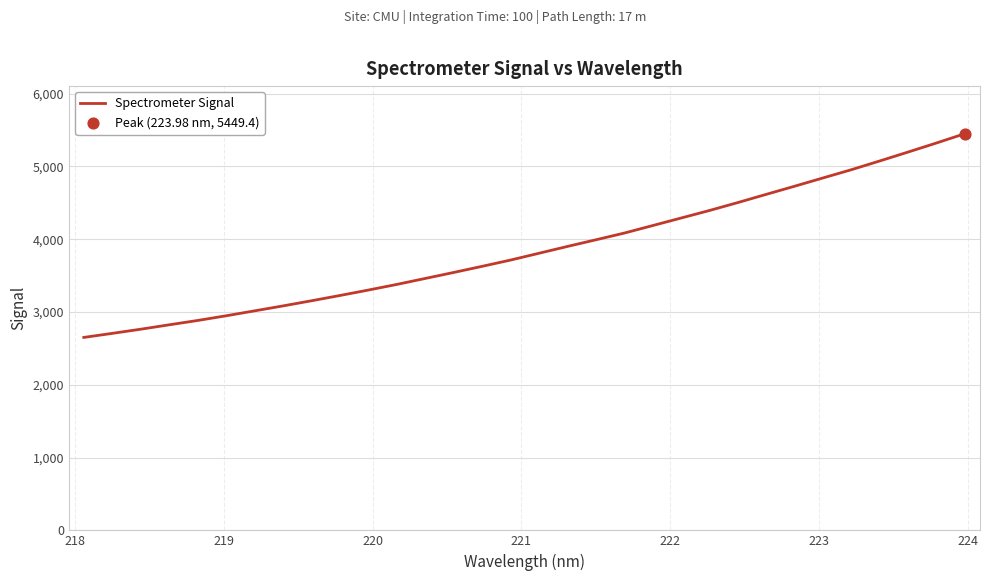

What is the difference between the maximum and minimum values?

2798.8